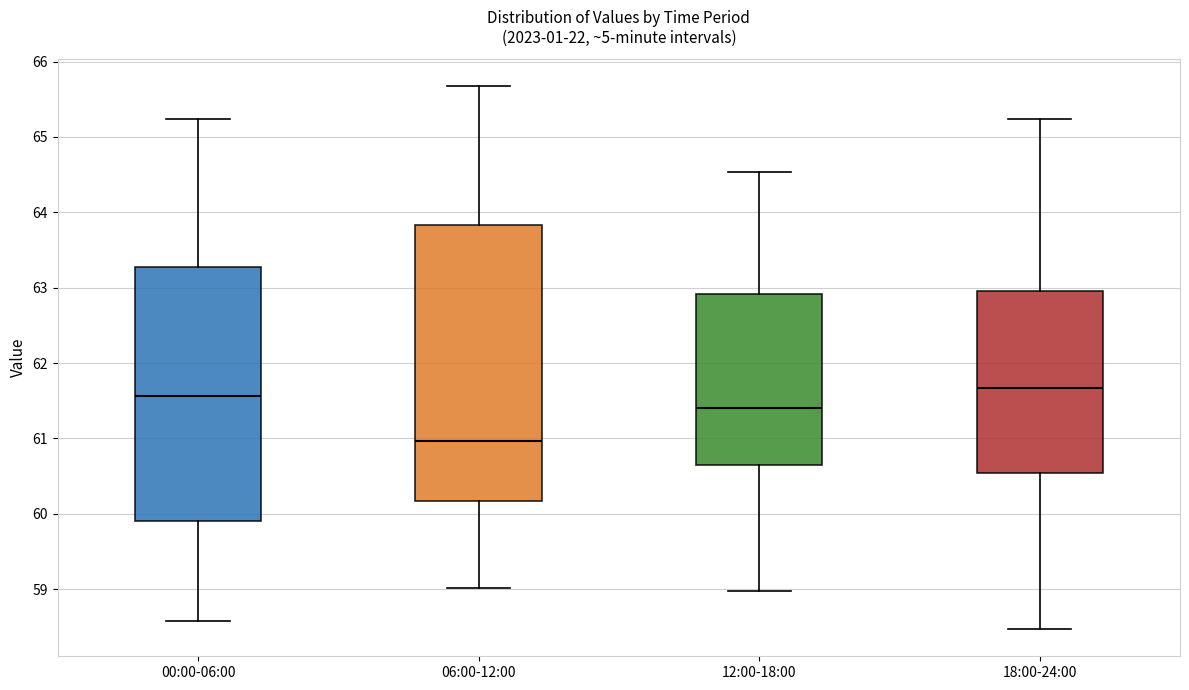

Where does the lower whisker of the box for 18:00-24:00 end on the y-axis? The values are not printed on the chart, so give them approximately, as read against the axis.

58.5